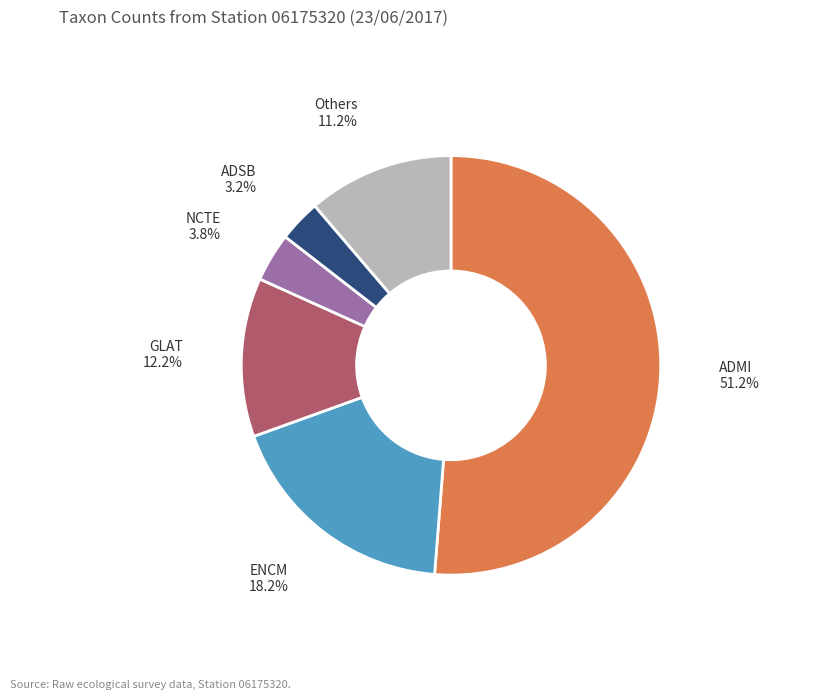

How many slices are in this pie chart?

6